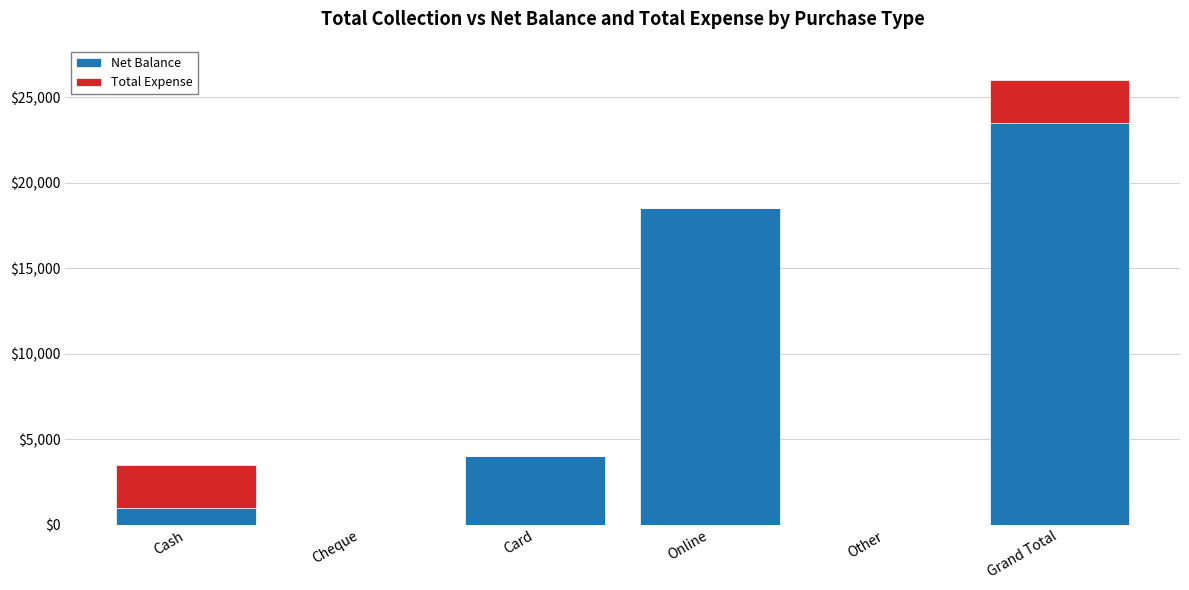

Which category has the highest value in the Net Balance series?

Grand Total